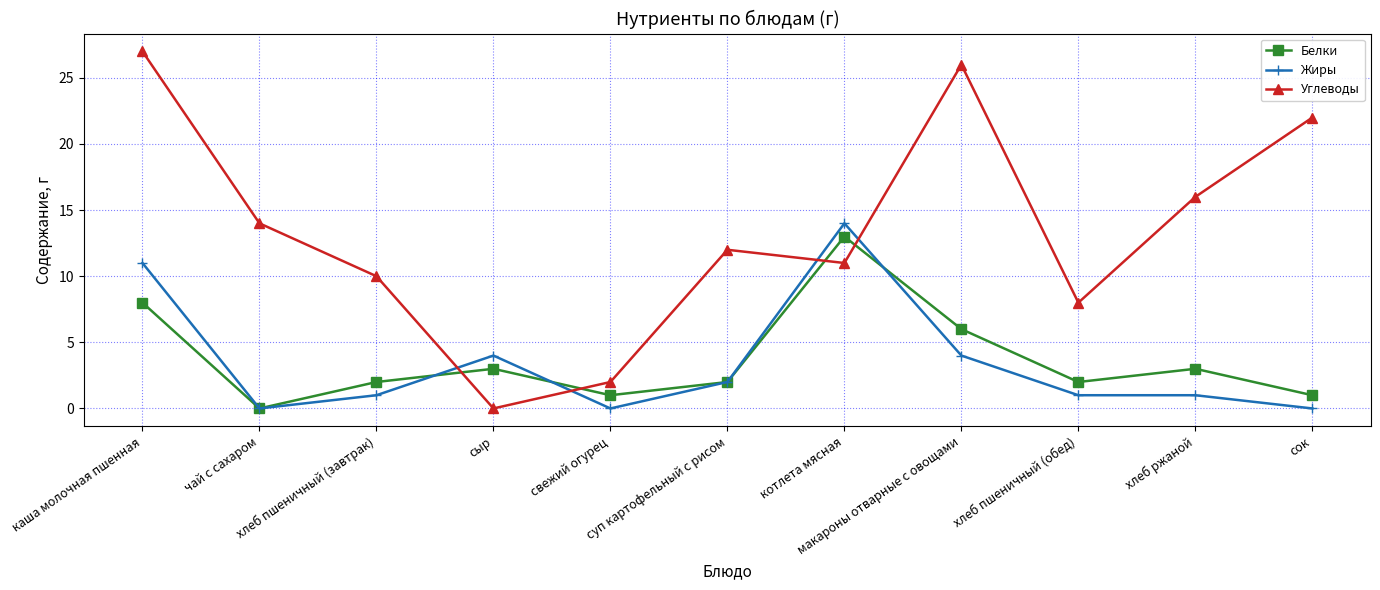

Read the Жиры value at хлеб ржаной.

1